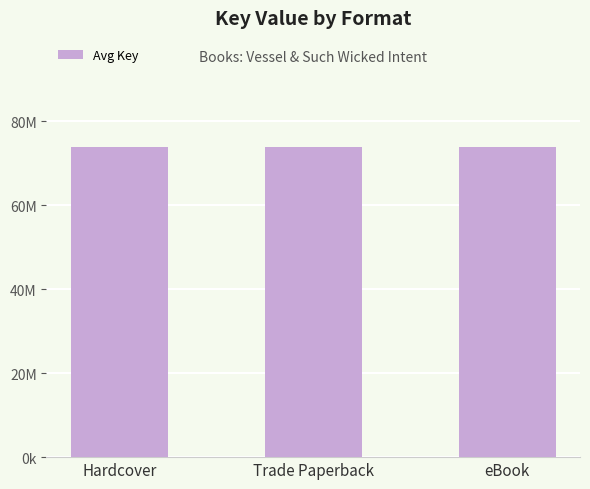

The value at Trade Paperback is 28465434. True or false?

False